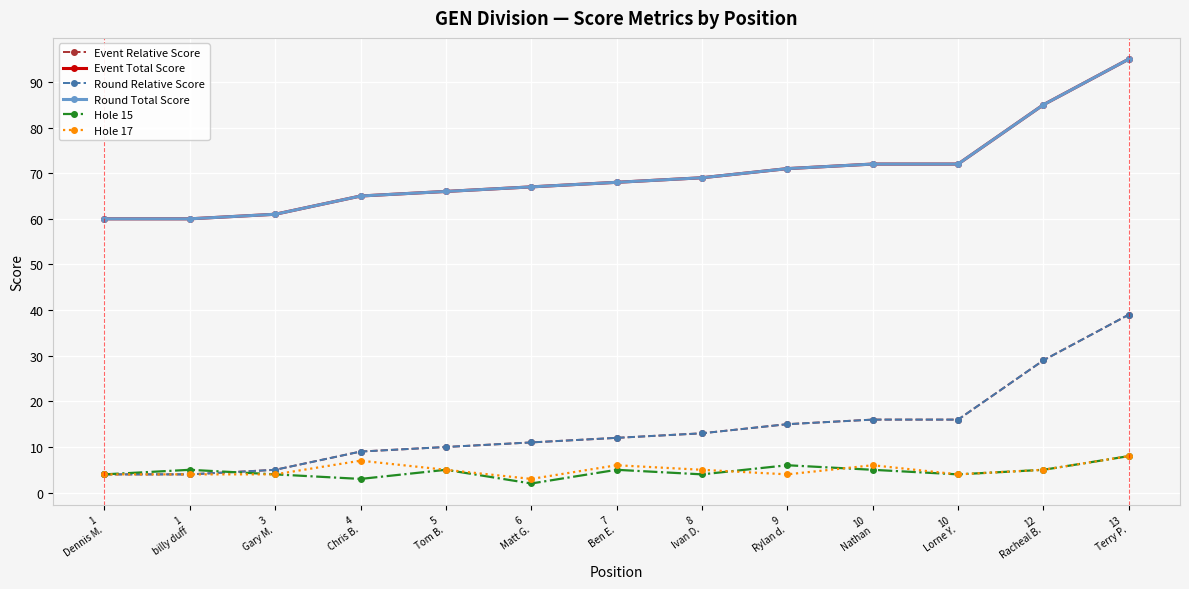

Does the chart have visible grid lines?

Yes